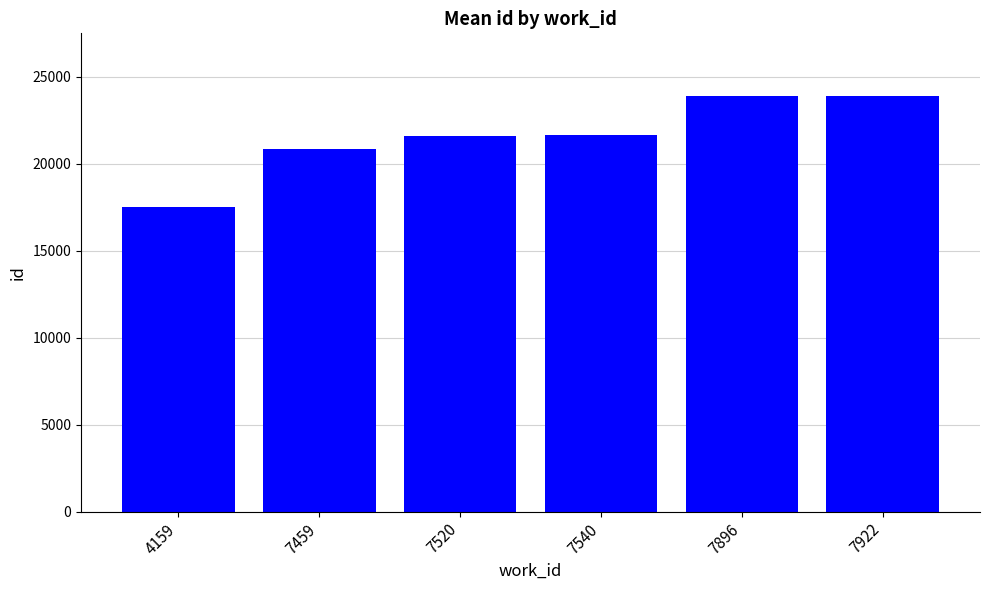

What is the greatest value displayed?

23916.0